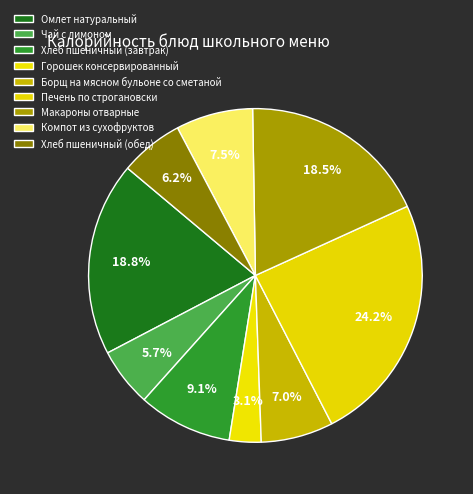

The Чай с лимоном slice represents 1% of the pie. True or false?

False